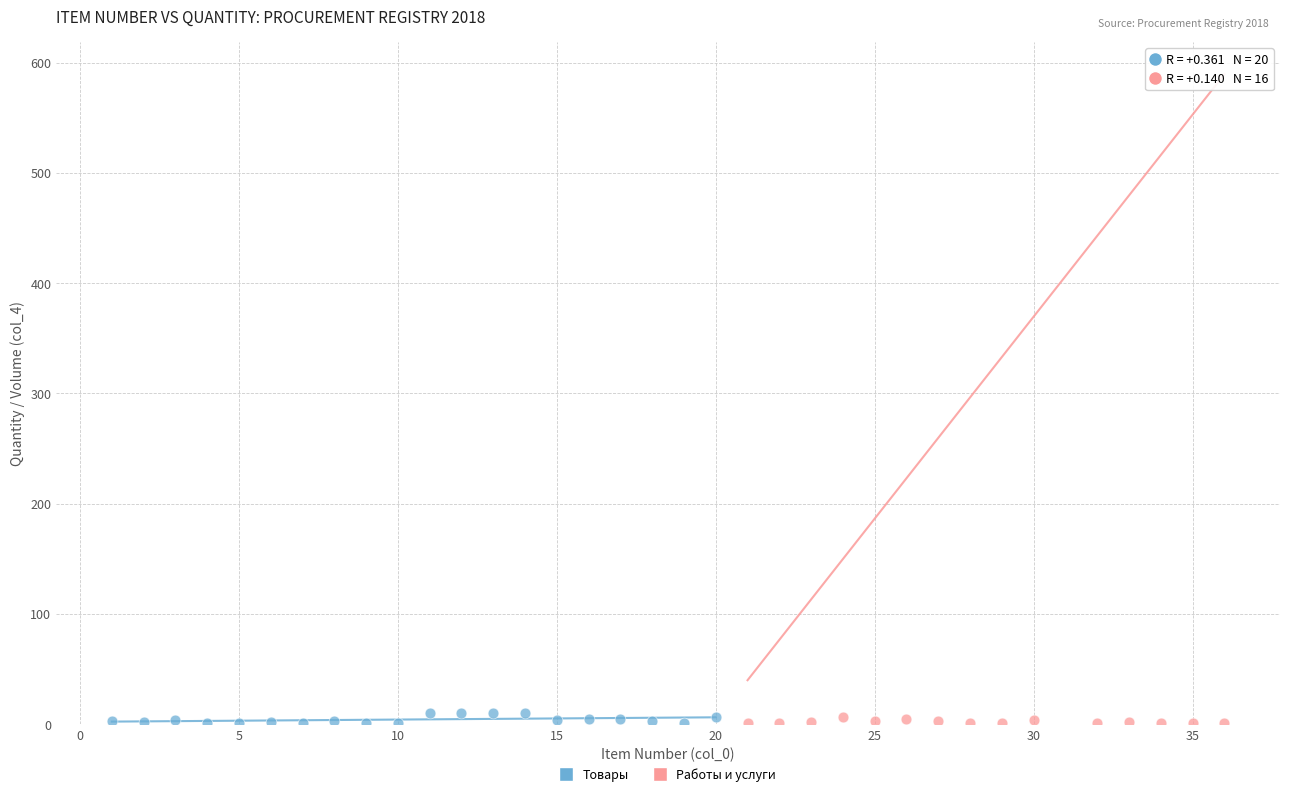

Which series has the largest Y range (max minus min)?

Товары